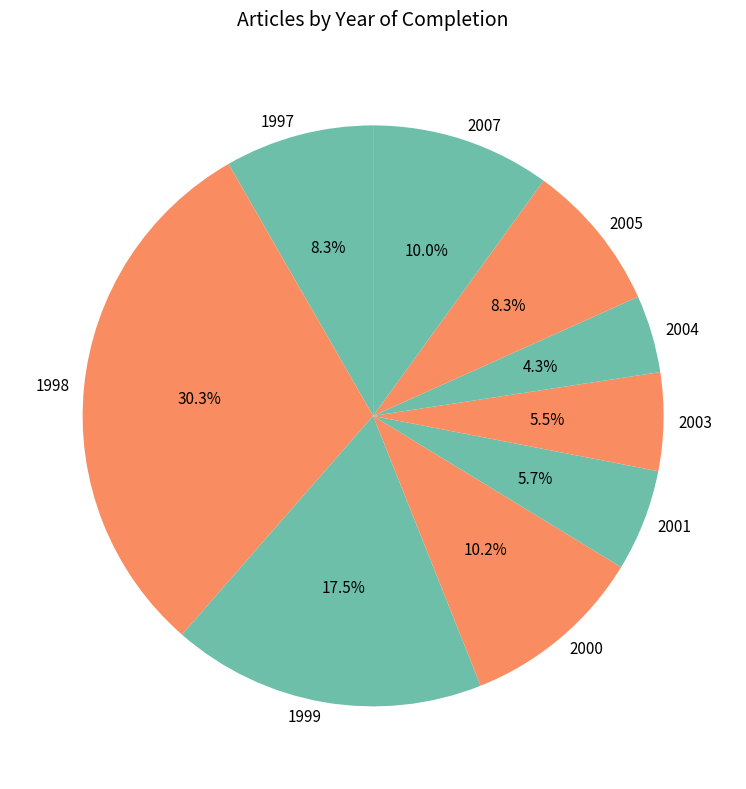

Approximately how many times larger is the value at 1998 compared to 2004?

7.0